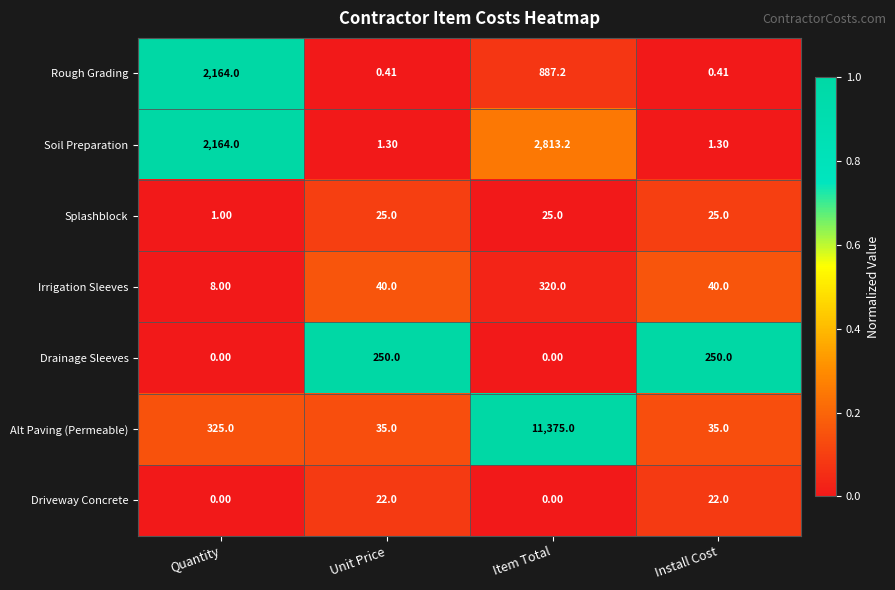

Rank the series by their maximum value, from highest to lowest.

Alt Paving (Permeable), Soil Preparation, Rough Grading, Irrigation Sleeves, Drainage Sleeves, Splashblock, Driveway Concrete